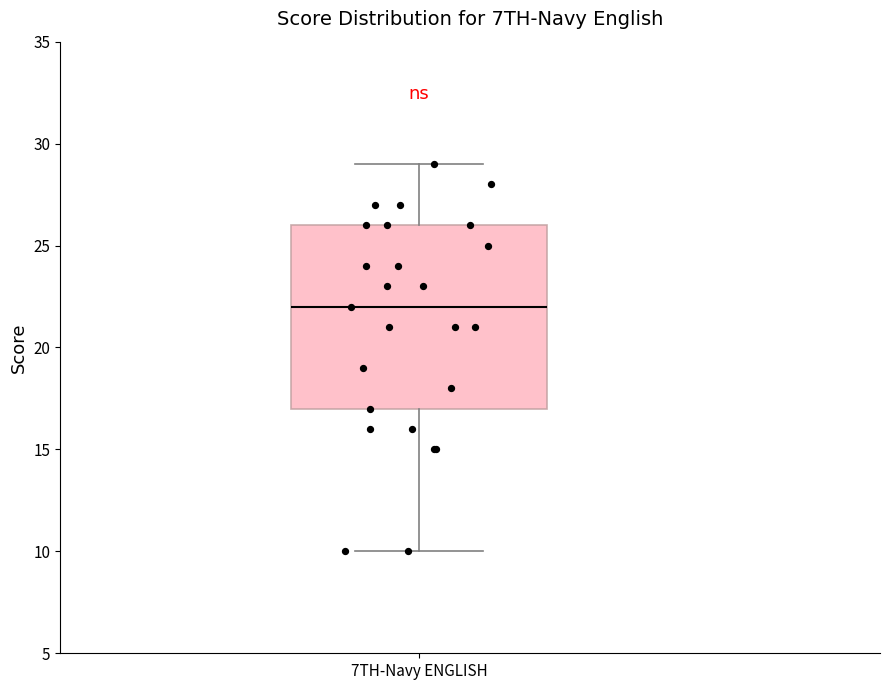

Transcribe this box plot: give where the median line is, the range the box spans, and where the two whiskers end, as read against the y-axis. The values are not printed on the chart, so give them approximately, as read against the axis.

median 22, box 17 to 26, whiskers 10 to 29